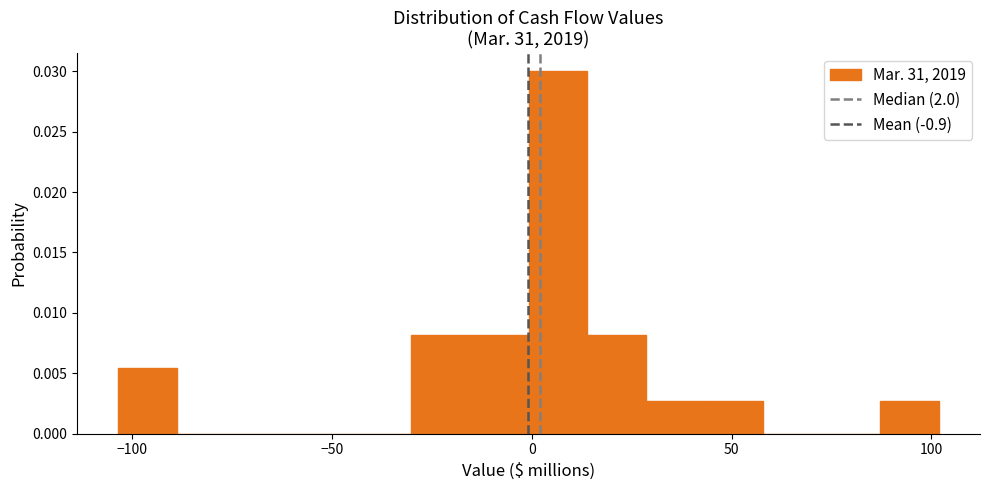

Read against the x-axis, roughly where is the centre of the tallest bar?

5